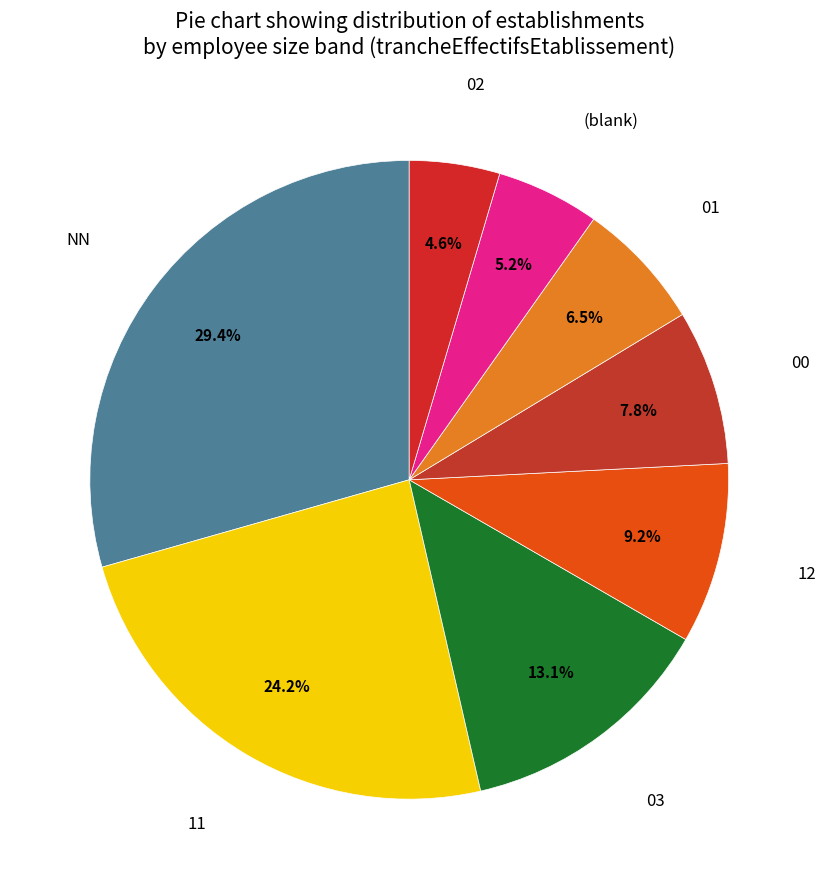

To the nearest percent, what is the difference between the largest and smallest slice percentages?

25%